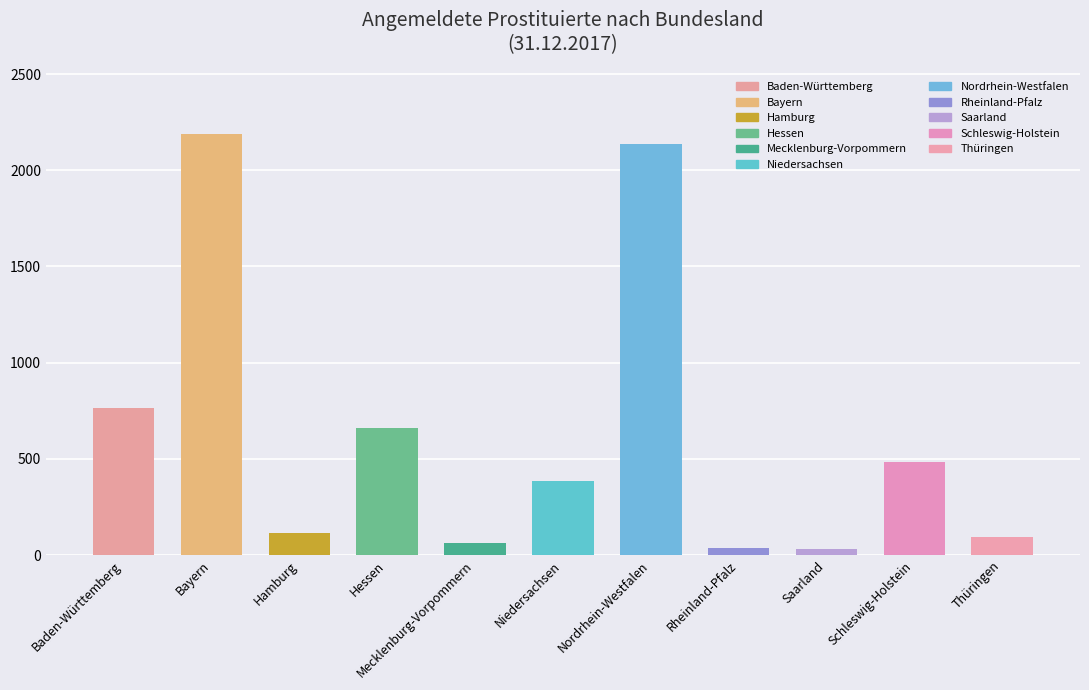

Which has a higher value, Saarland or Hamburg?

Hamburg